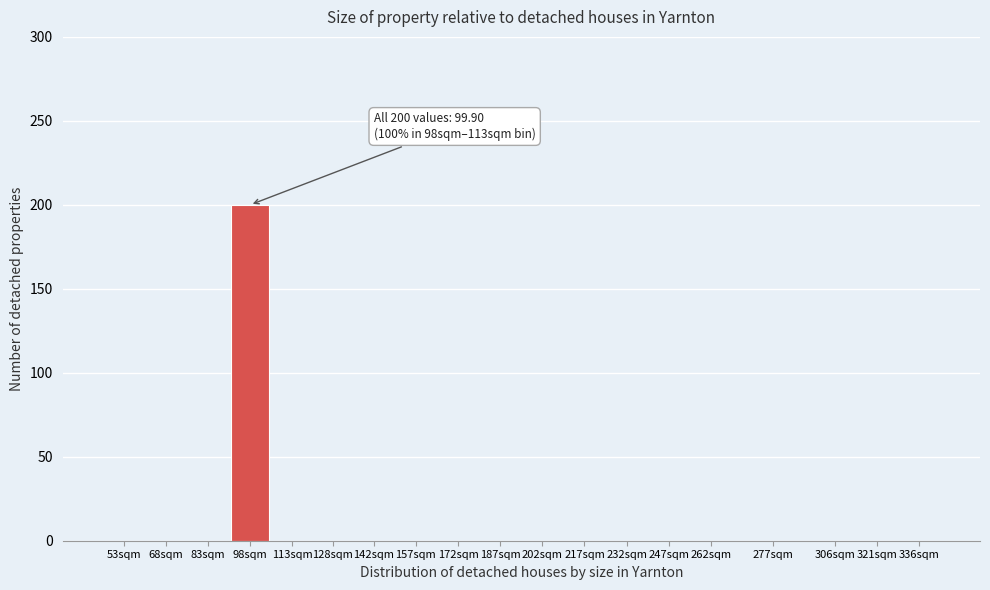

Reading left to right, list all the values displayed in this chart.

53sqm=0	68sqm=0	83sqm=0	98sqm=200	113sqm=0	128sqm=0	142sqm=0	157sqm=0	172sqm=0	187sqm=0	202sqm=0	217sqm=0	232sqm=0	247sqm=0	262sqm=0	277sqm=0	306sqm=0	321sqm=0	336sqm=0